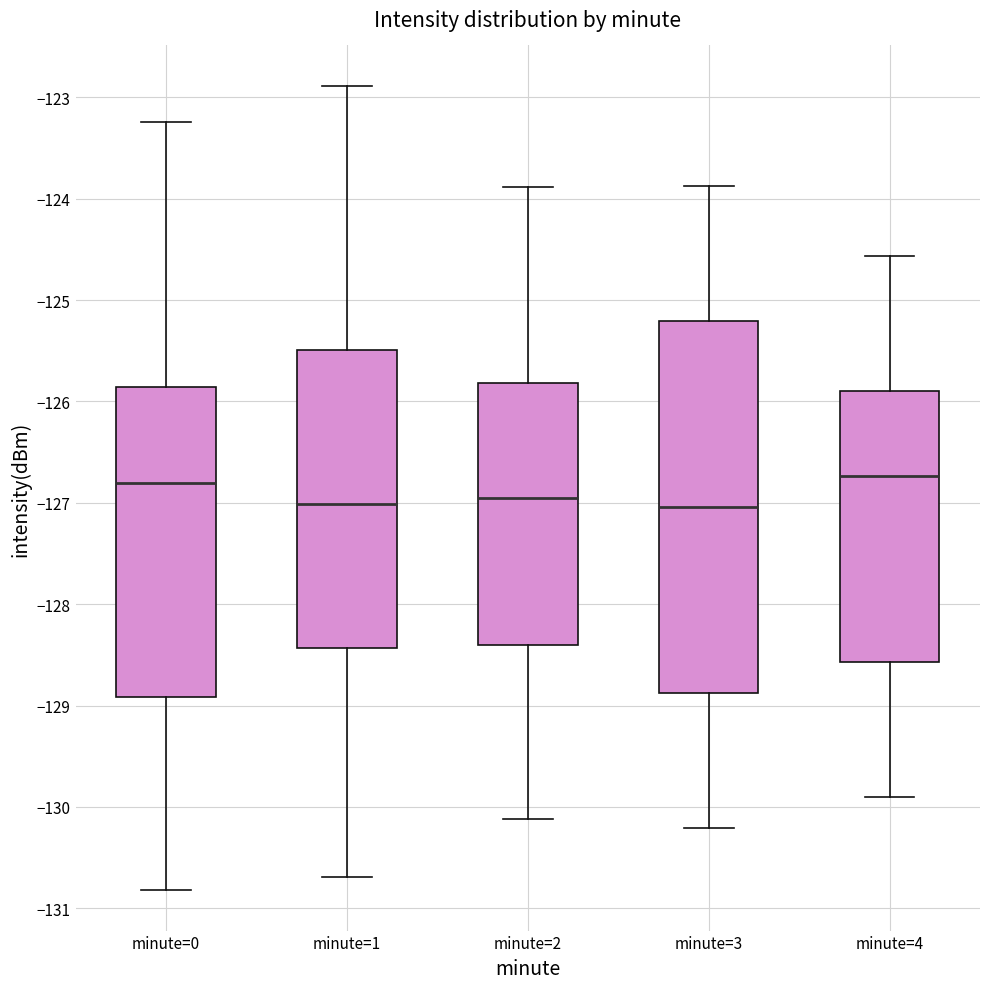

Reading left to right, read every box against the y-axis: the position of its median line, the range the box covers, and the ends of its whiskers. The values are not printed on the chart, so give them approximately, as read against the axis.

minute=0: median -126.8, box -128.9 to -125.9, whiskers -130.8 to -123.2
minute=1: median -127.0, box -128.4 to -125.5, whiskers -130.7 to -122.9
minute=2: median -127.0, box -128.4 to -125.8, whiskers -130.1 to -123.9
minute=3: median -127.0, box -128.9 to -125.2, whiskers -130.2 to -123.9
minute=4: median -126.7, box -128.6 to -125.9, whiskers -129.9 to -124.6